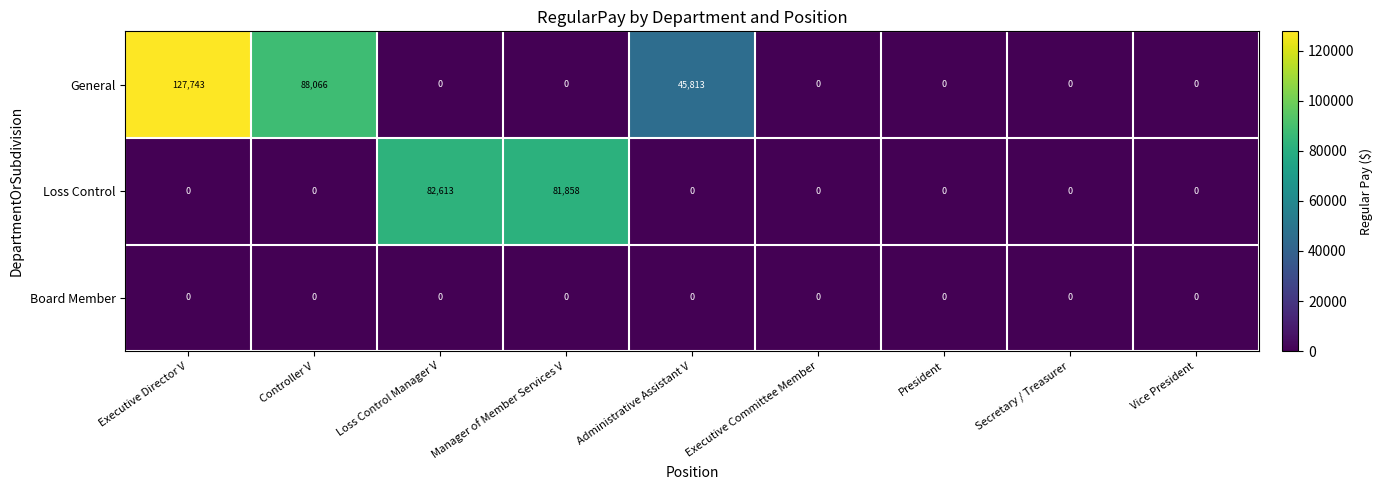

What is the maximum value shown in the chart?

127743